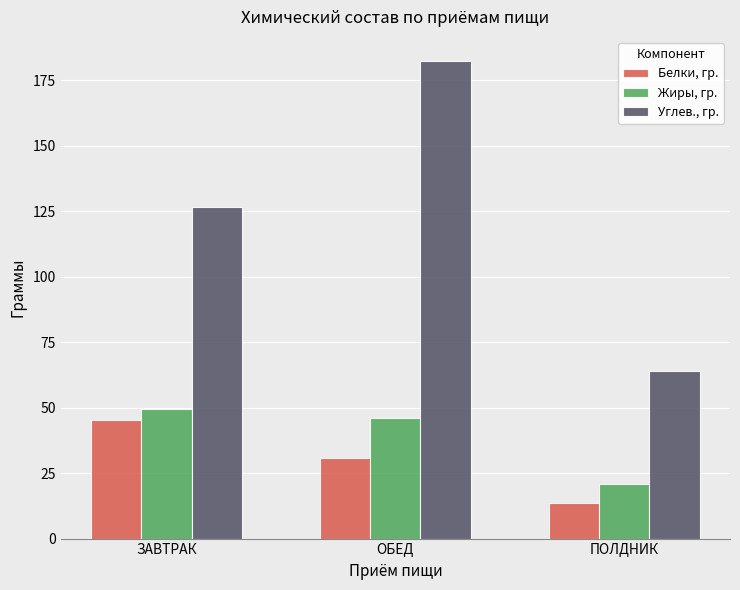

What is the sum of all Жиры, гр. values?

116.6